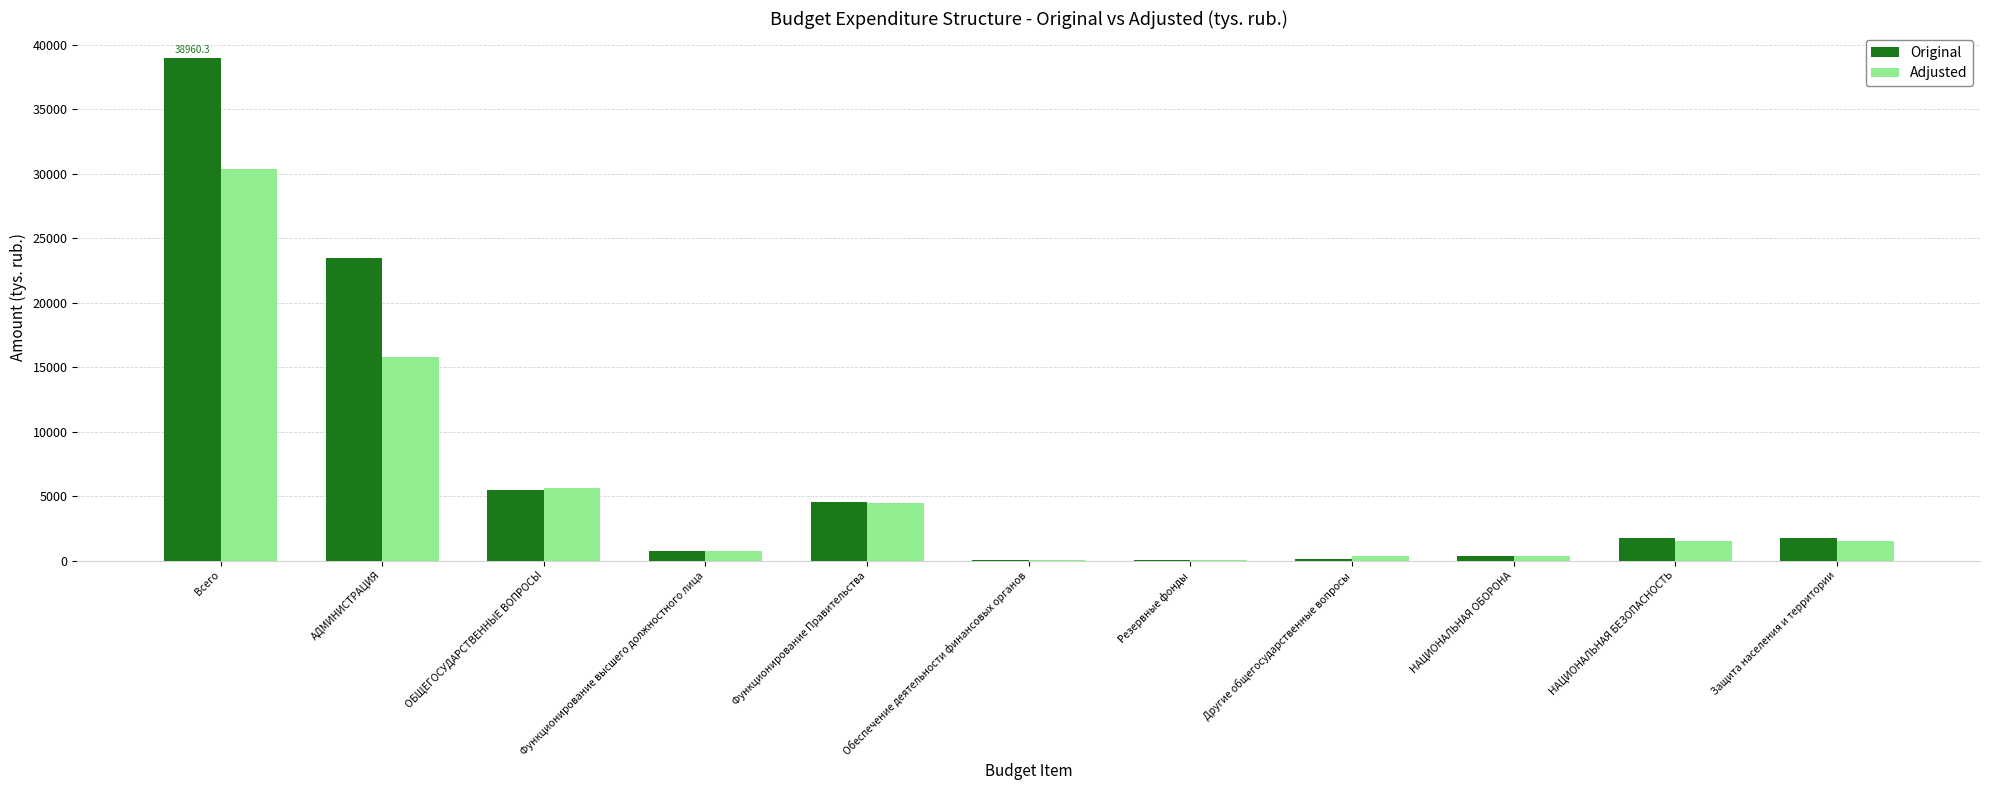

How many groups of bars are there?

11